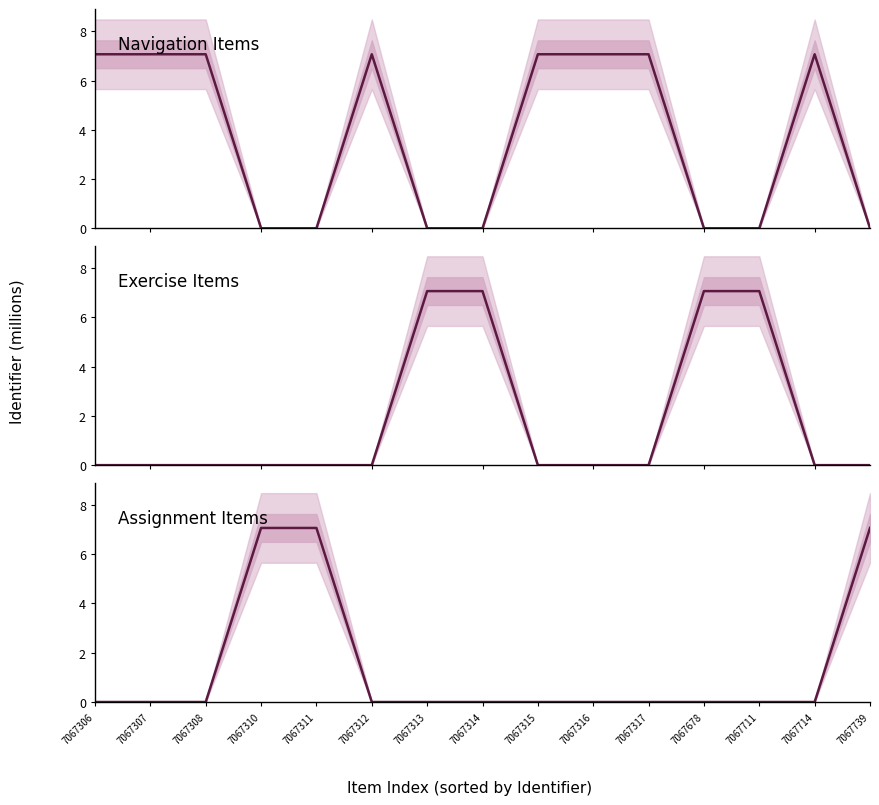

Where does the Navigation Items series first go above 7?

7067306